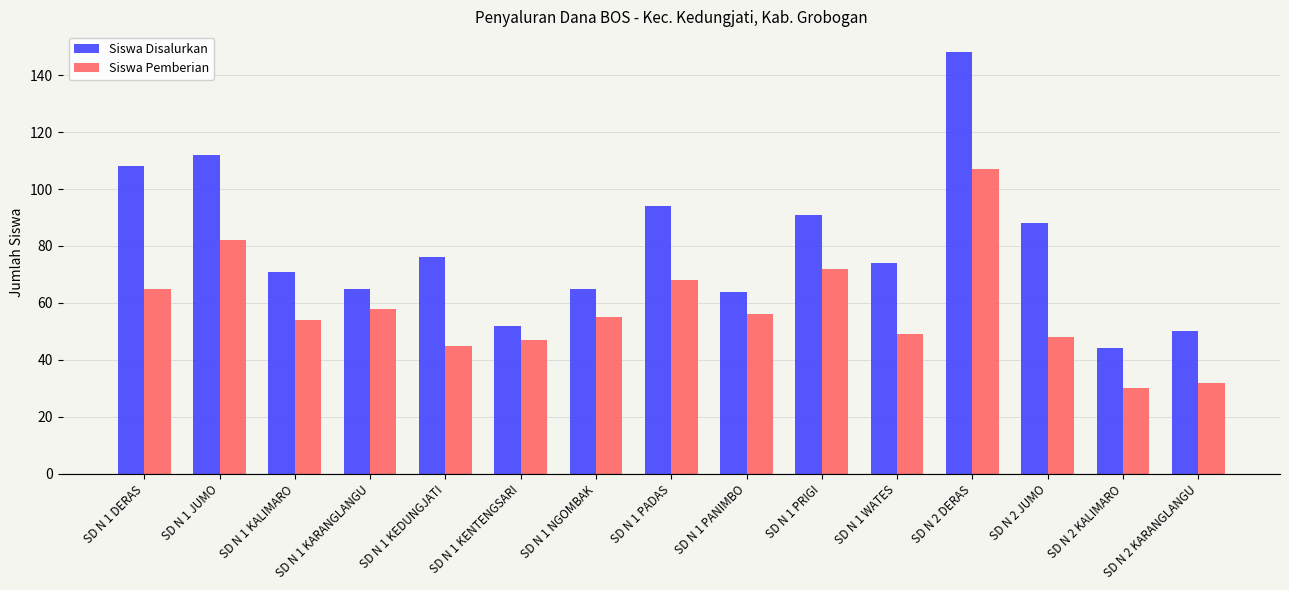

What is the difference between the maximum and minimum values in the Siswa Disalurkan series?

104